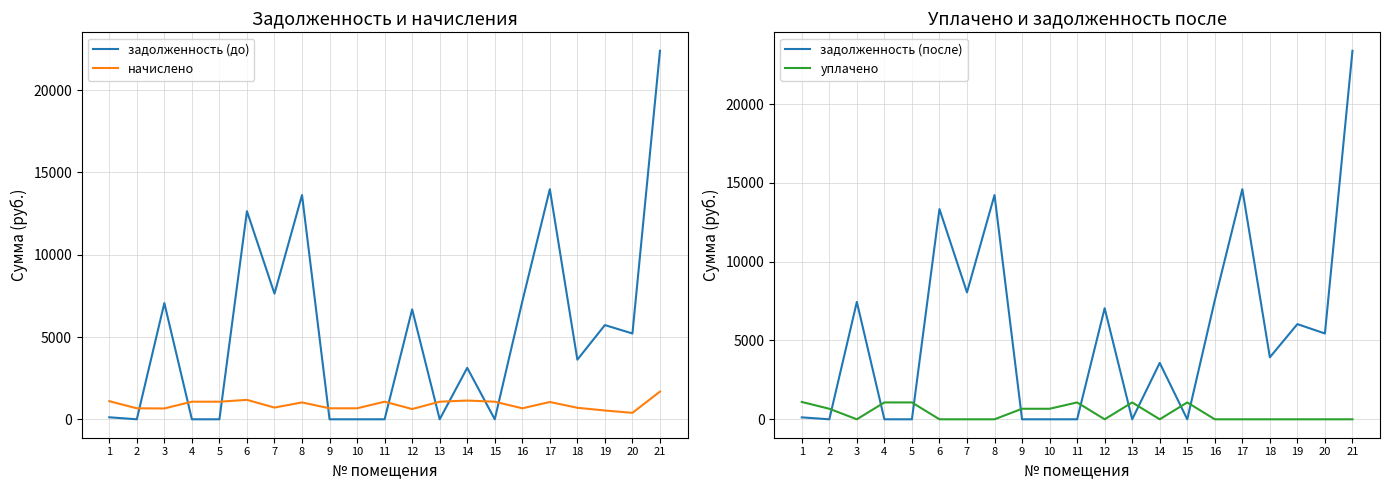

Rank the series by their maximum value, from lowest to highest.

уплачено, начислено, задолженность (до), задолженность (после)